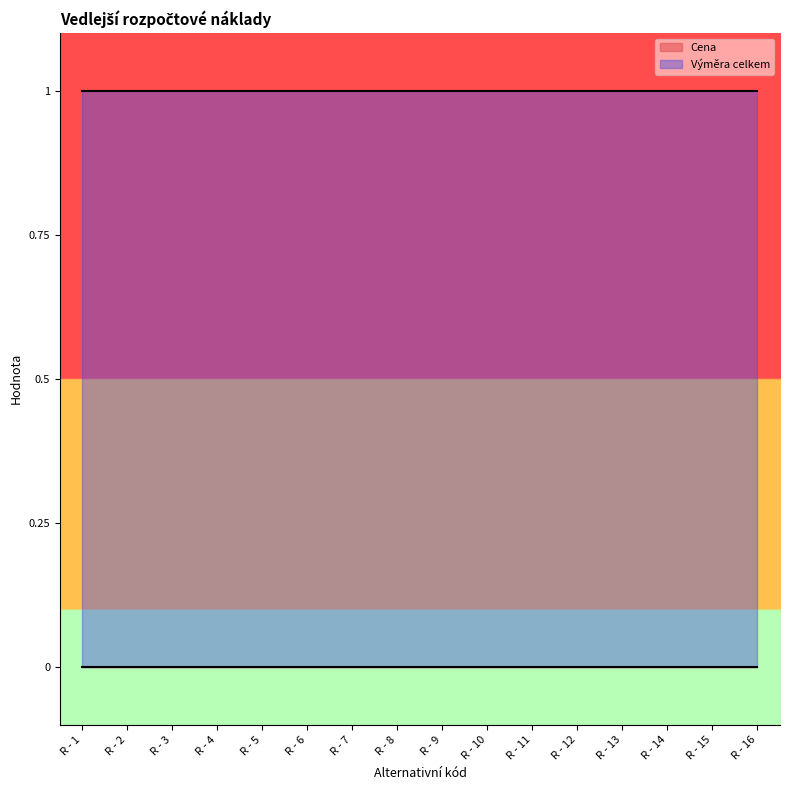

Reading left to right, extract all data points from this chart.

Cena: R - 1=0	R - 2=0	R - 3=0	R - 4=0	R - 5=0	R - 6=0	R - 7=0	R - 8=0	R - 9=0	R - 10=0	R - 11=0	R - 12=0	R - 13=0	R - 14=0	R - 15=0	R - 16=0
Výměra celkem: R - 1=1	R - 2=1	R - 3=1	R - 4=1	R - 5=1	R - 6=1	R - 7=1	R - 8=1	R - 9=1	R - 10=1	R - 11=1	R - 12=1	R - 13=1	R - 14=1	R - 15=1	R - 16=1